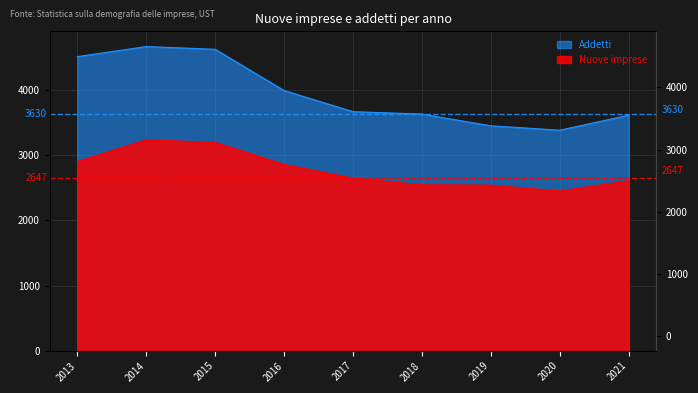

Reading right to left, transcribe all the data shown in this chart.

Nuove imprese: 2021=2608	2020=2450	2019=2540	2018=2545	2017=2647	2016=2858	2015=3196	2014=3235	2013=2901
Addetti: 2021=3613	2020=3383	2019=3450	2018=3630	2017=3667	2016=3991	2015=4624	2014=4666	2013=4511